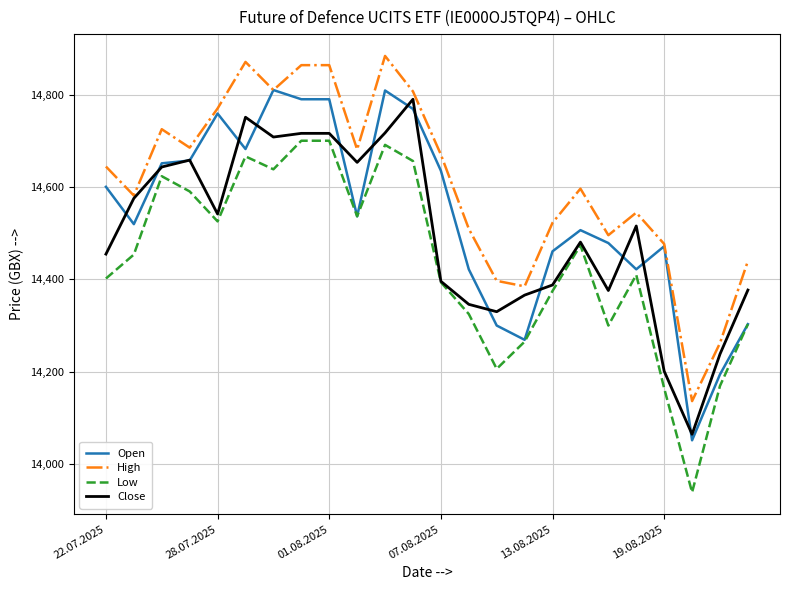

What is the maximum value for Open?

14811